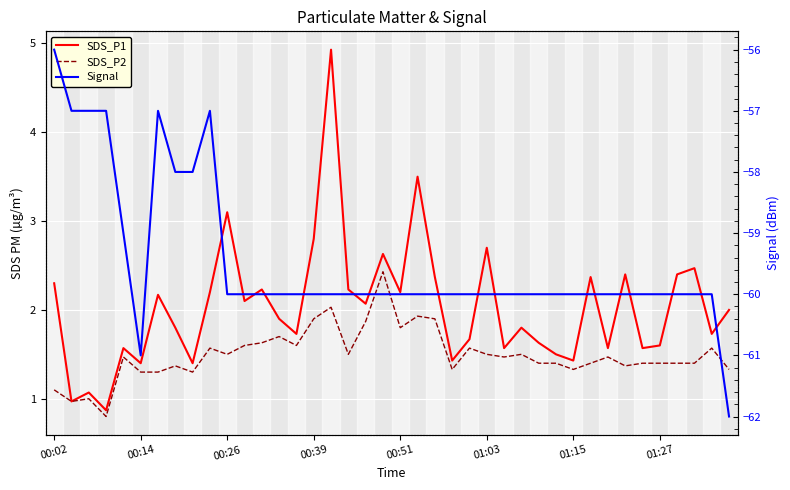

Which series changed the most between 9 and 14?

Signal